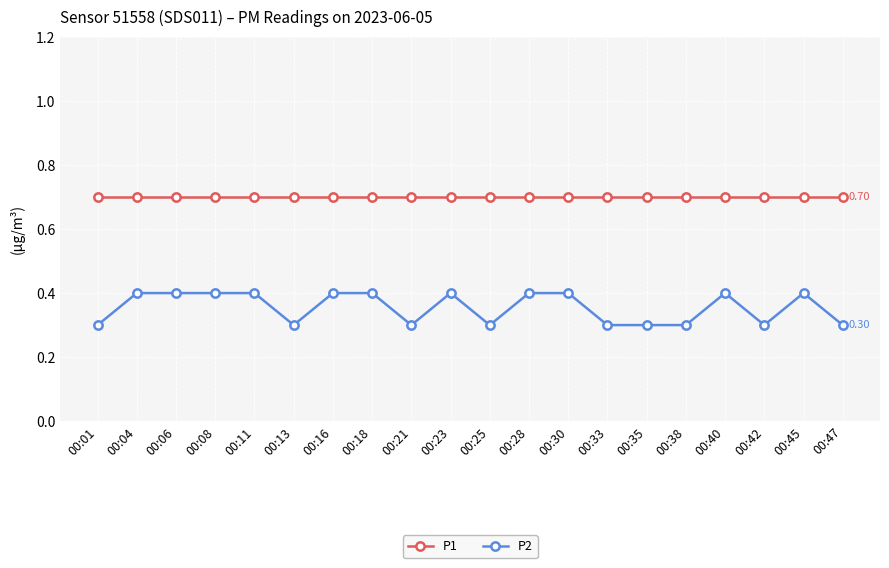

List the series in order of their peak value, highest first.

P1, P2